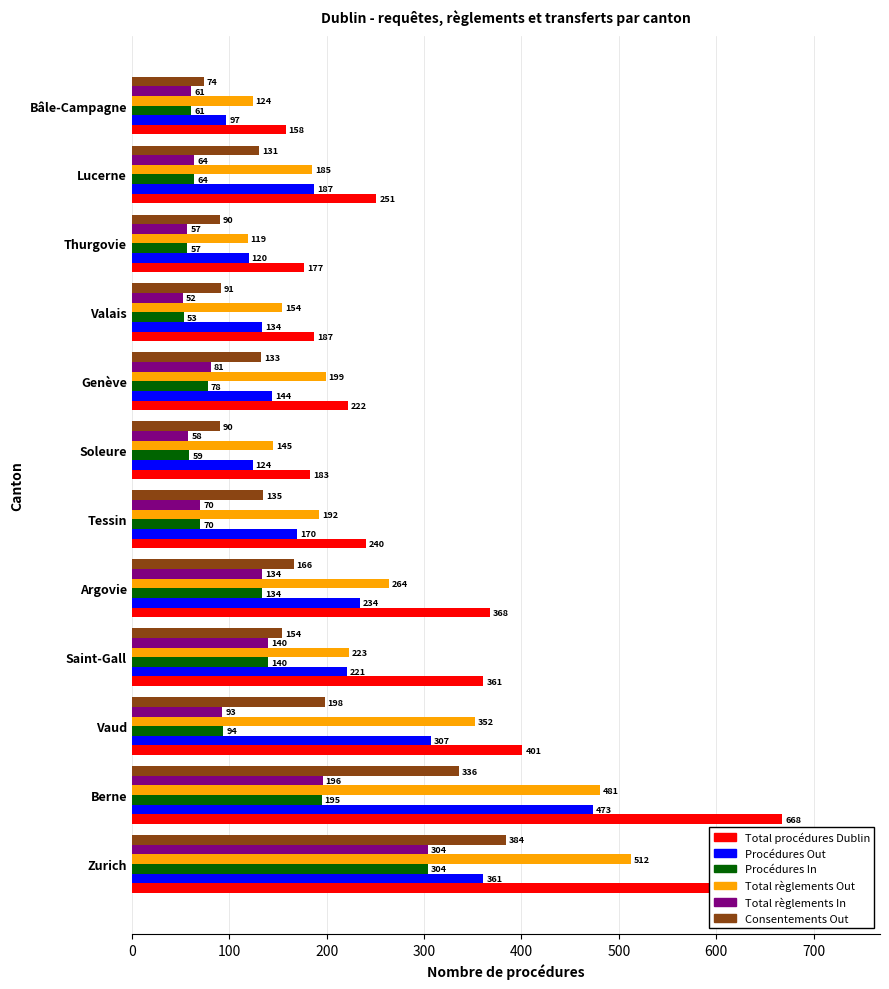

What is the greatest value displayed?

668